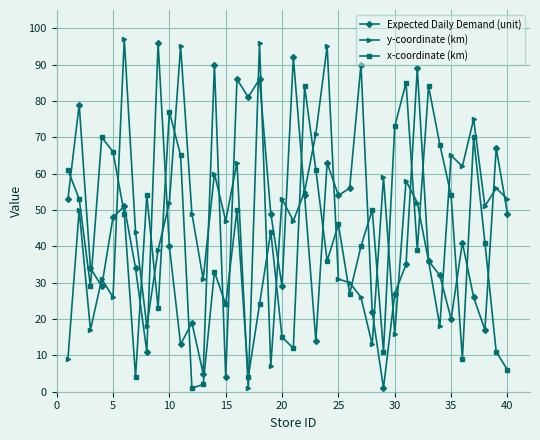

What is the value of the x-coordinate (km) point at the 26th from the left?

27